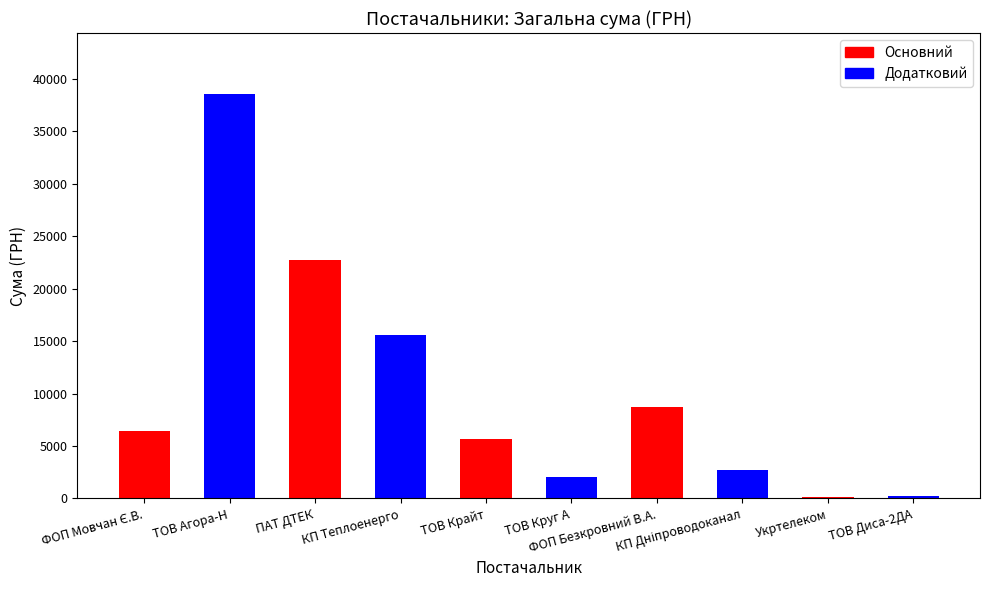

What is the sum of all values?

102946.1